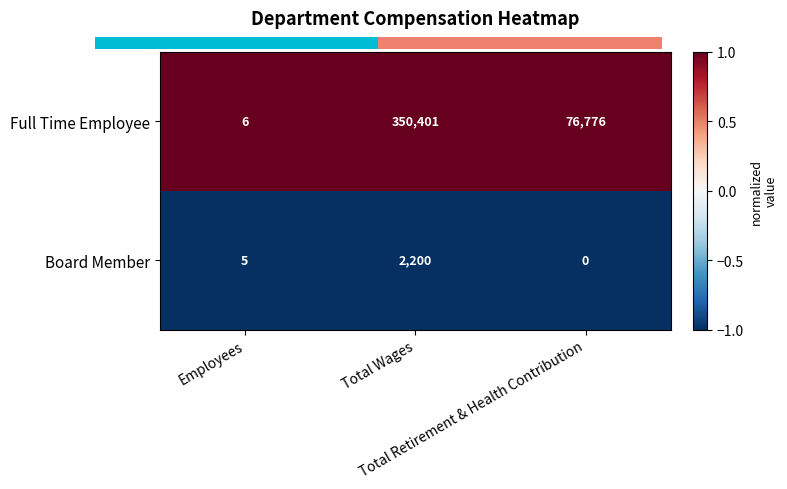

Count the Full Time Employee values in the range 6 to 350401.

3